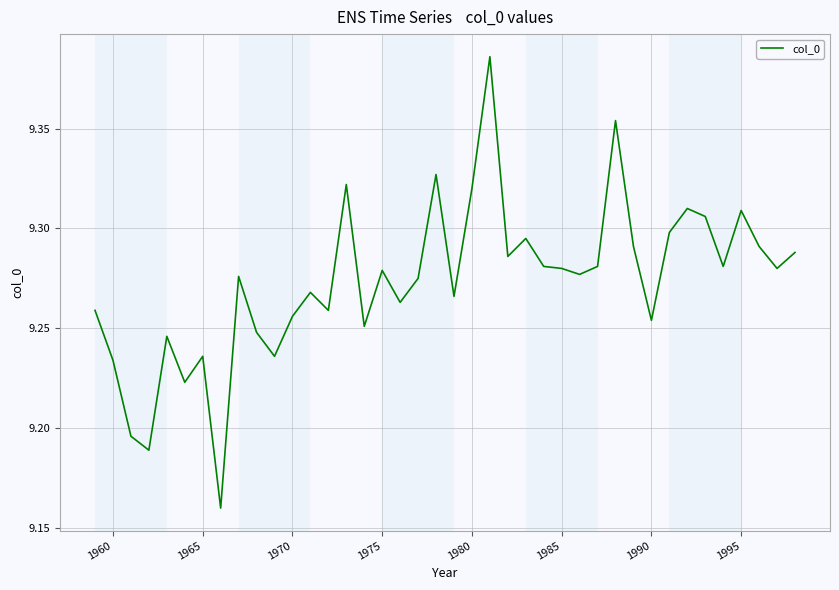

Does the chart display data point markers on the line(s)?

No